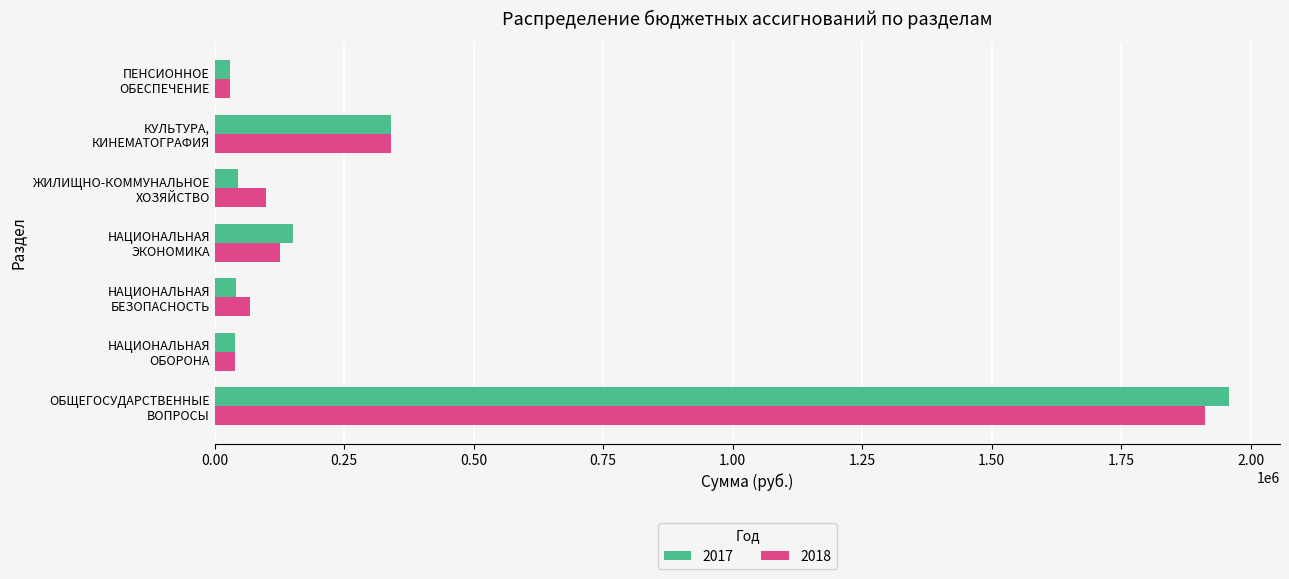

Is the value of 2018 at НАЦИОНАЛЬНАЯ
ЭКОНОМИКА greater than the value of 2017 at ЖИЛИЩНО-КОММУНАЛЬНОЕ
ХОЗЯЙСТВО?

Yes